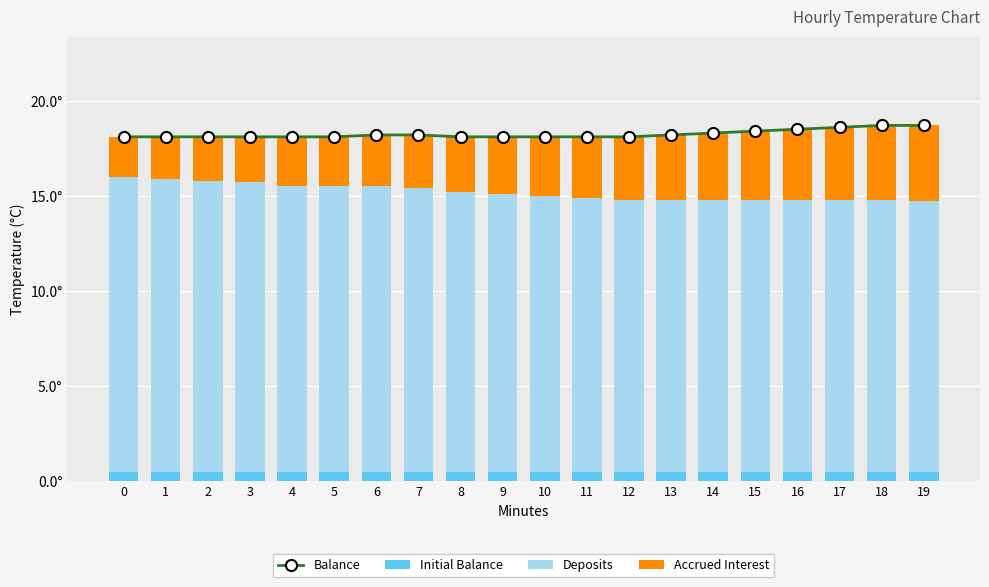

At 1, list the series in order from largest to smallest.

Balance, Deposits, Accrued Interest, Initial Balance